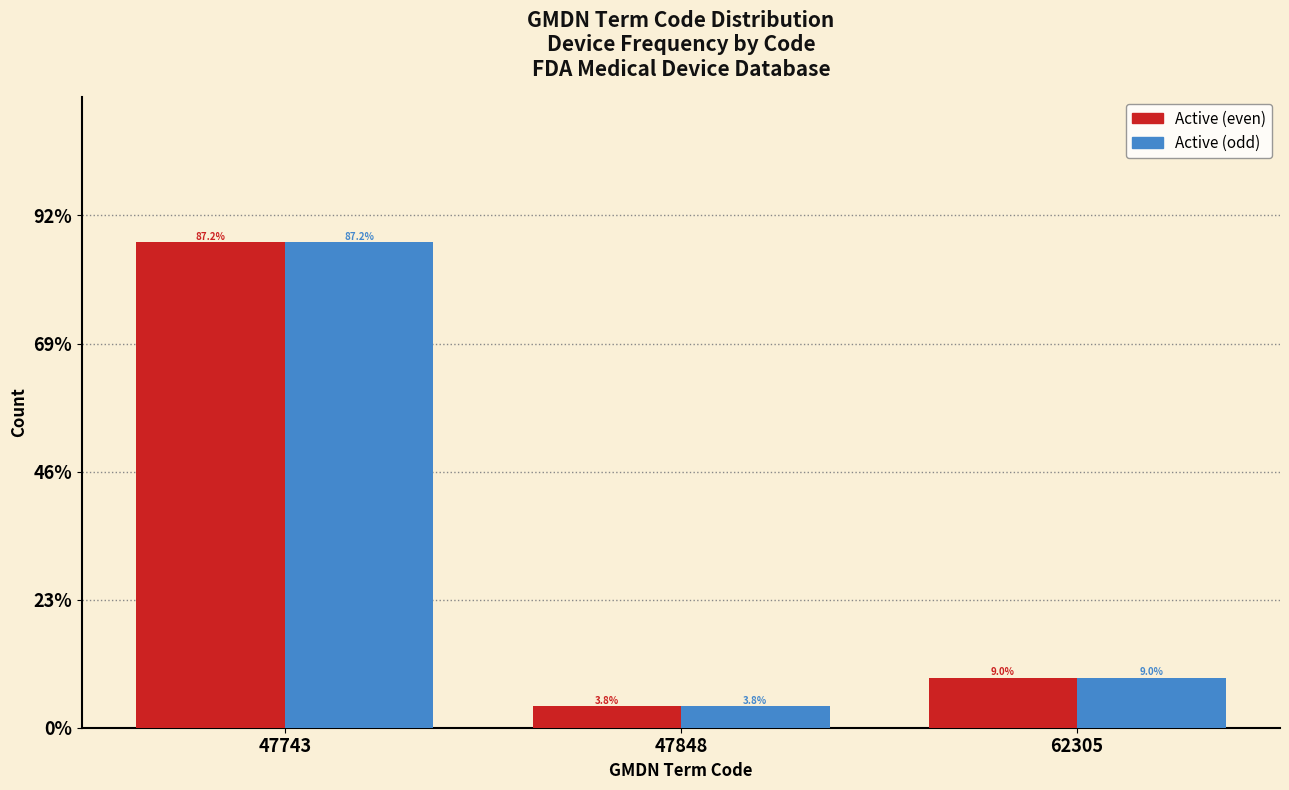

At which category is the sum across all series the highest?

47743